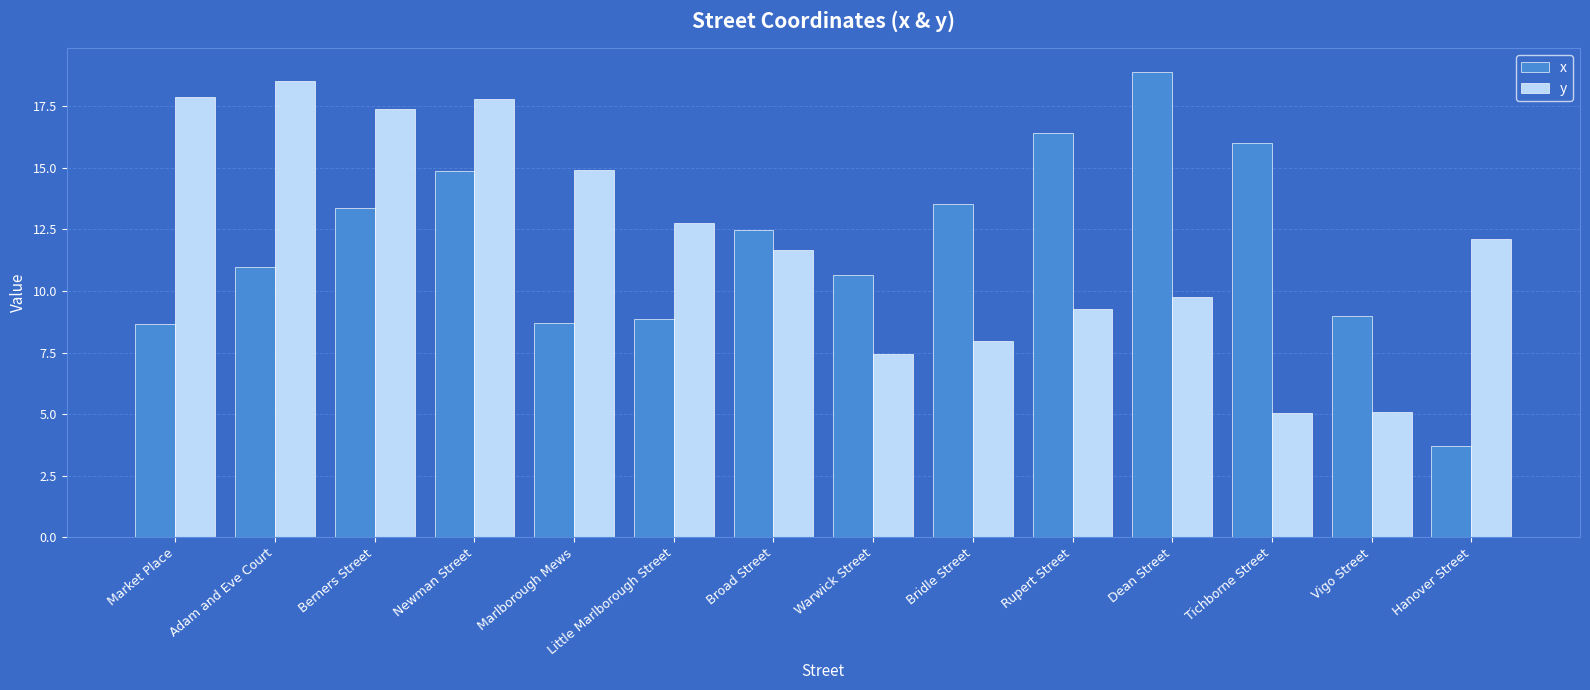

How many bars are there in total?

28